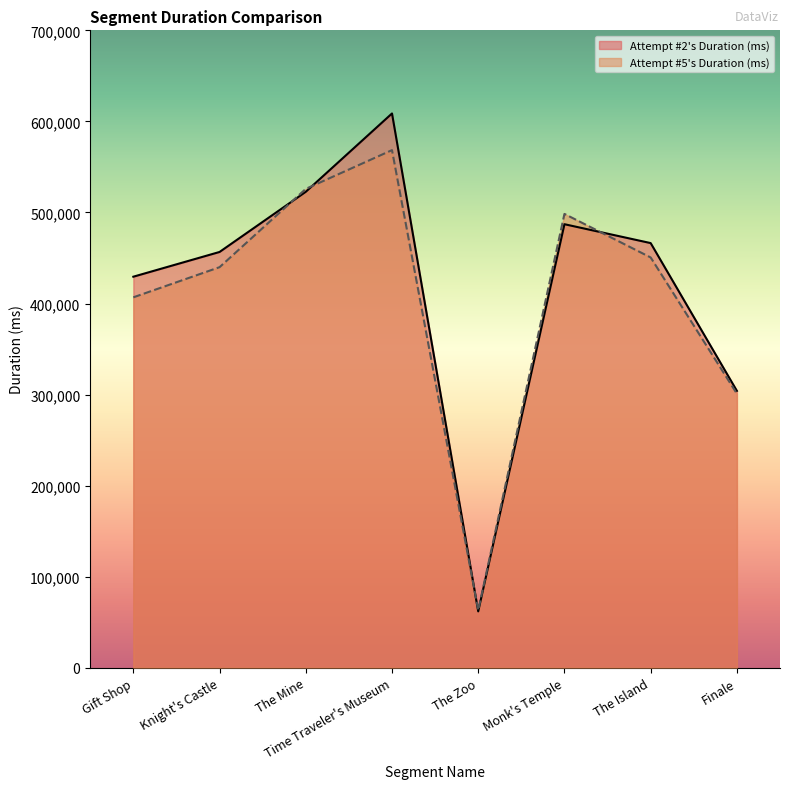

How many values in the Attempt #2's Duration (ms) series are below 466361?

4